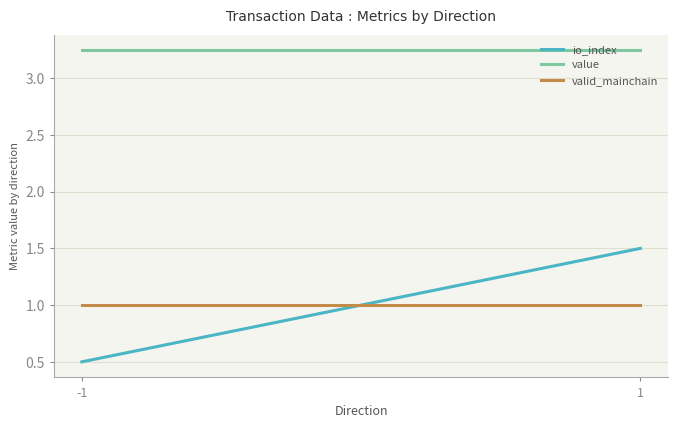

True or false: io_index and value intersect in this chart.

False